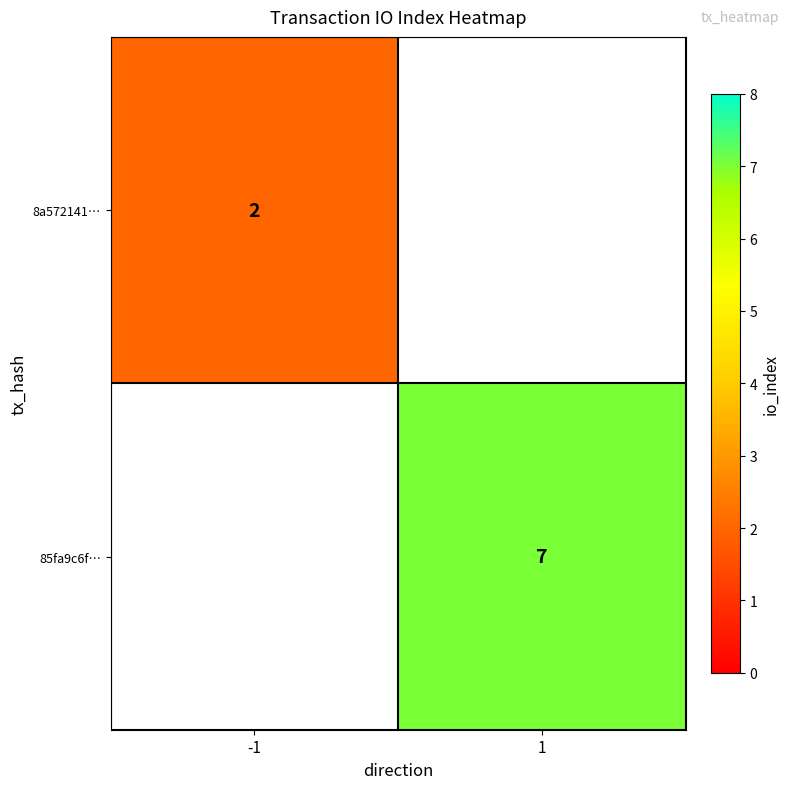

Is it true that 8a572141… equals 2 at -1?

True